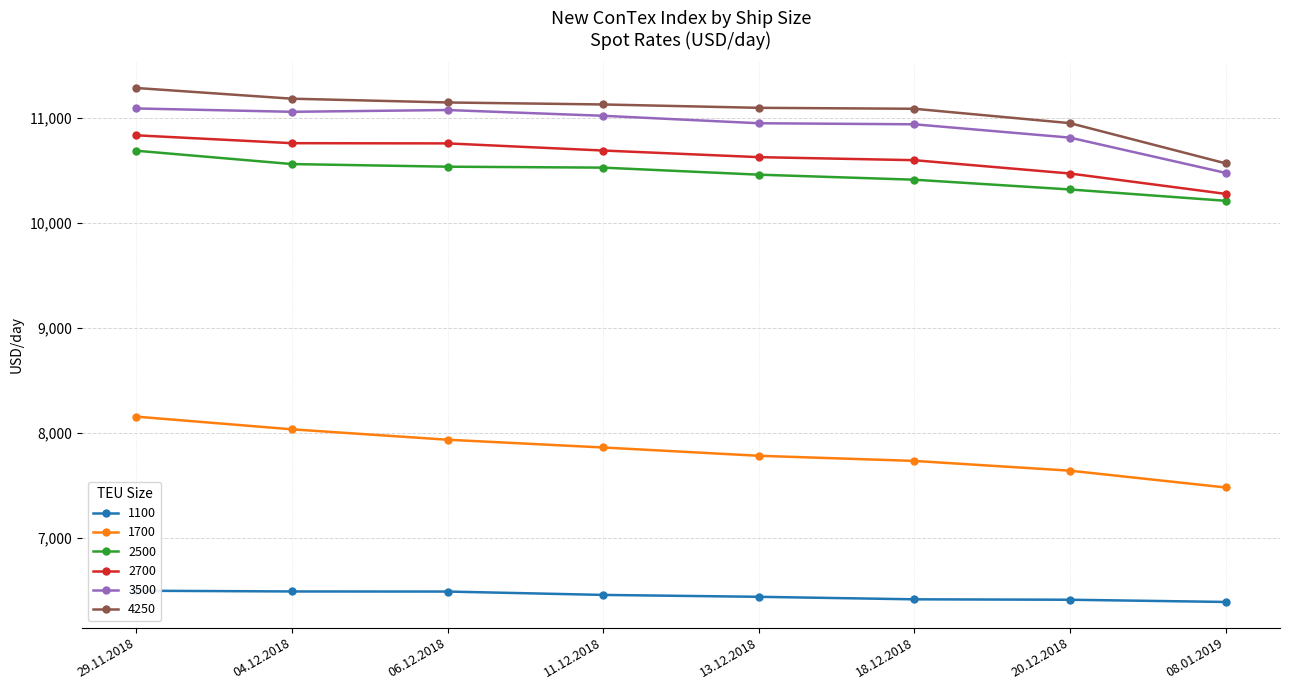

Which series has the largest total across all categories?

4250